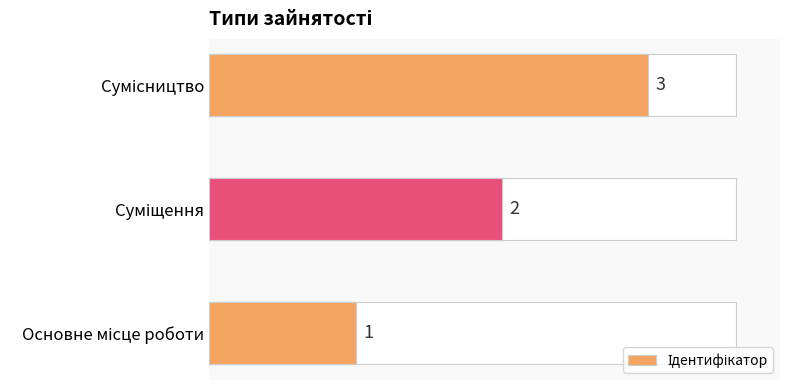

What is the minimum value shown in the chart?

1